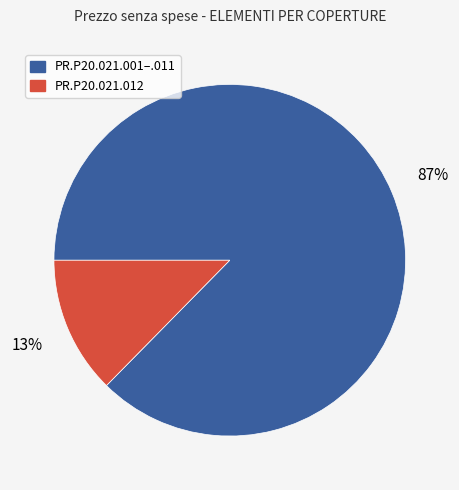

The PR.P20.021.001–.011 slice represents 73% of the pie. True or false?

False